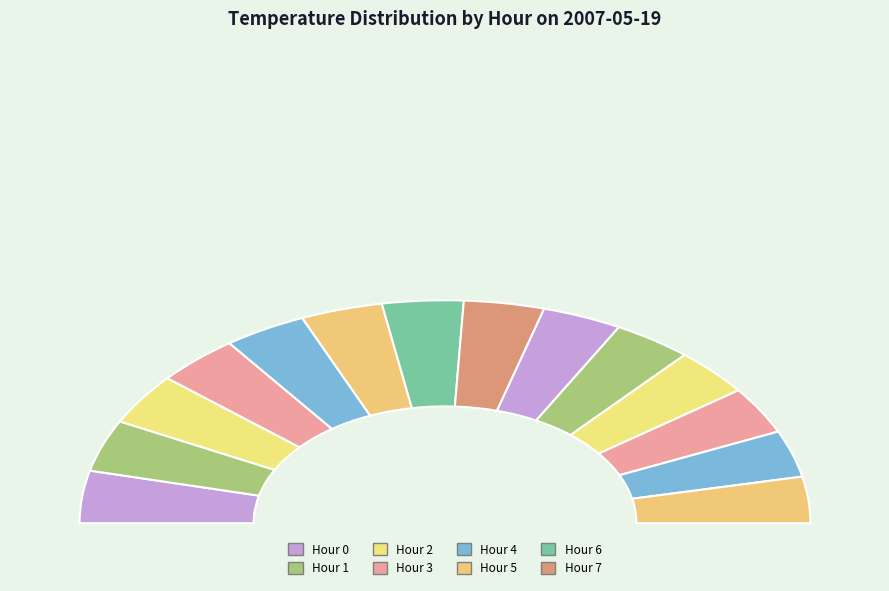

What percentage is the 1 slice, to the nearest percent?

8%